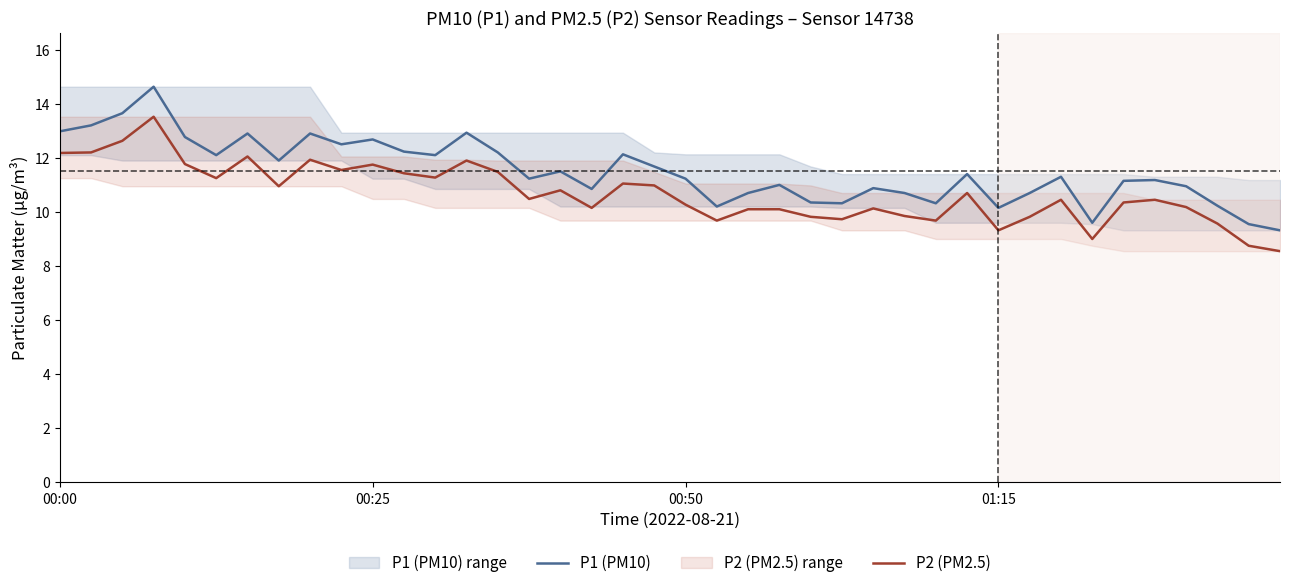

Where does the P2 (PM2.5) series first go above 10?

00:00